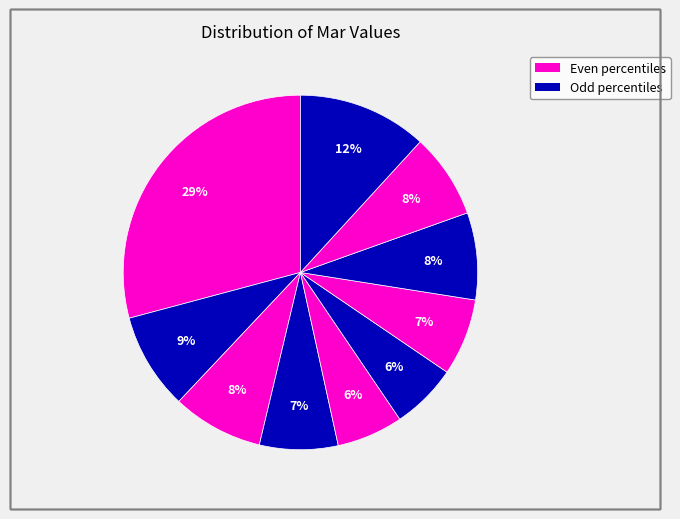

Is there any slice that represents more than half of the pie?

No